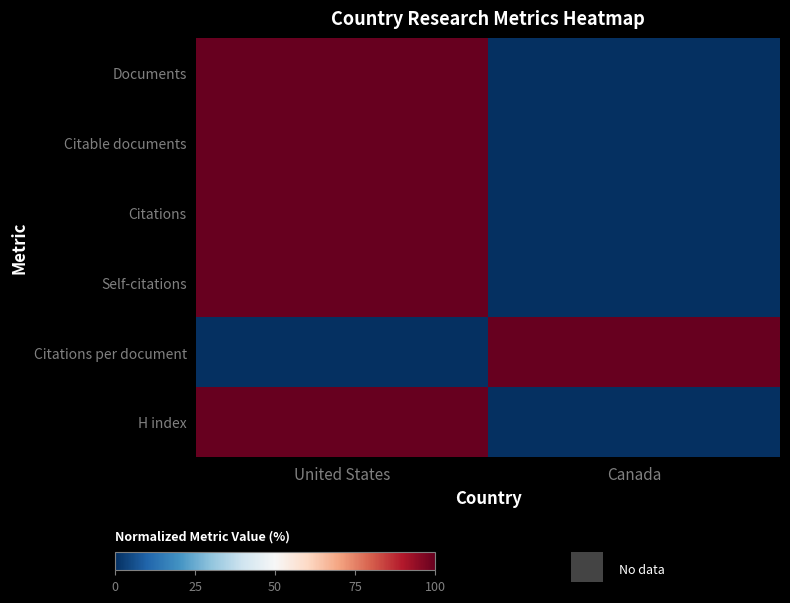

How many distinct data groups are displayed?

6